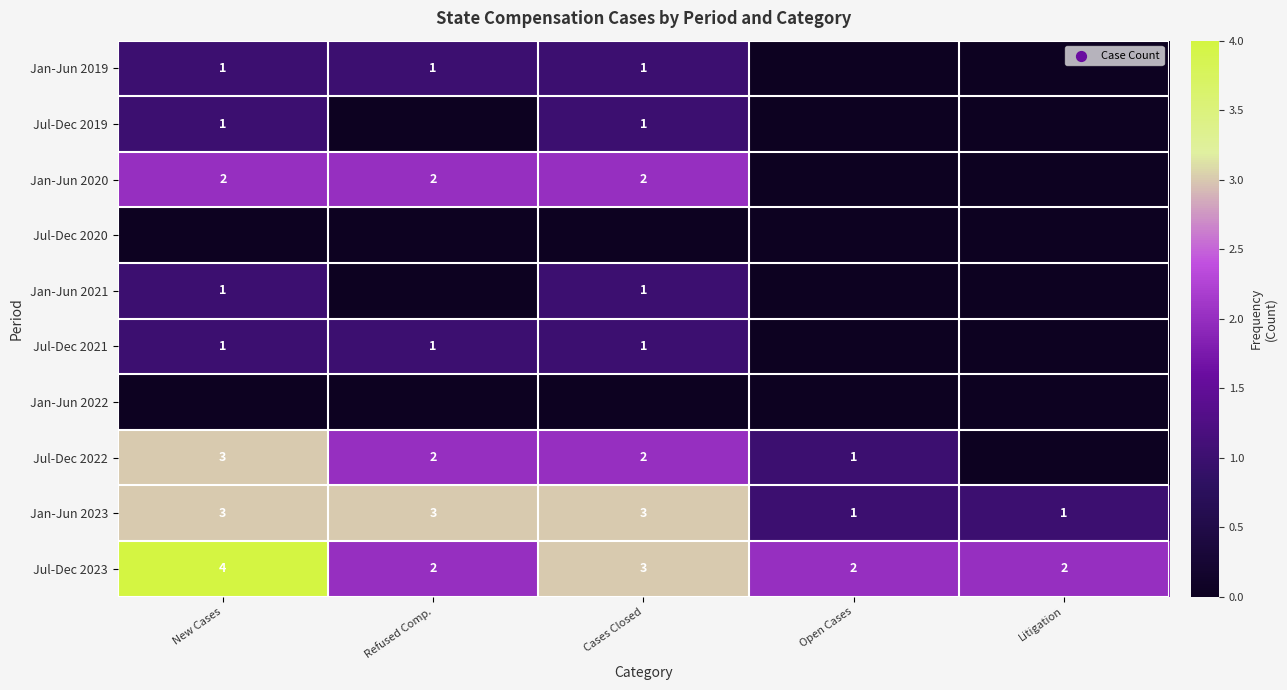

What is the sum of the Jan-Jun 2020 values at New Cases and Cases Closed?

4